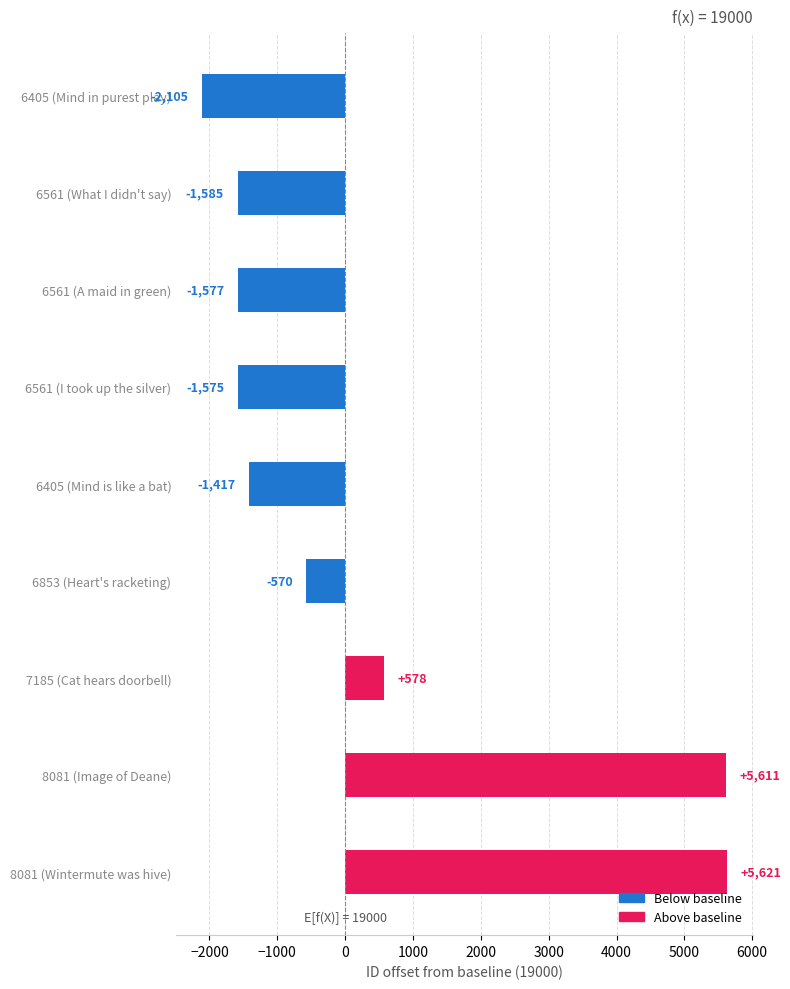

How many bars are there in total?

9